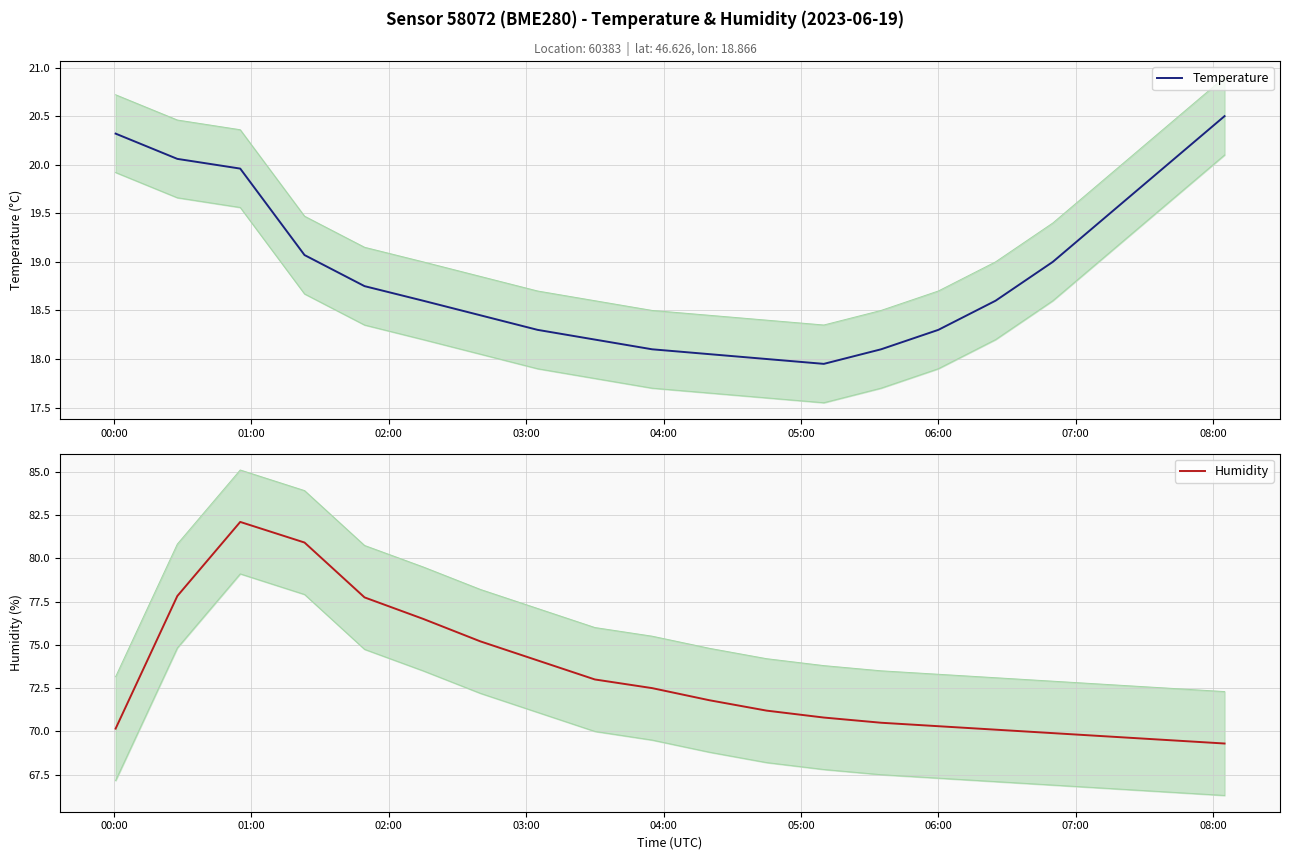

What is the minimum value for Humidity?

69.3